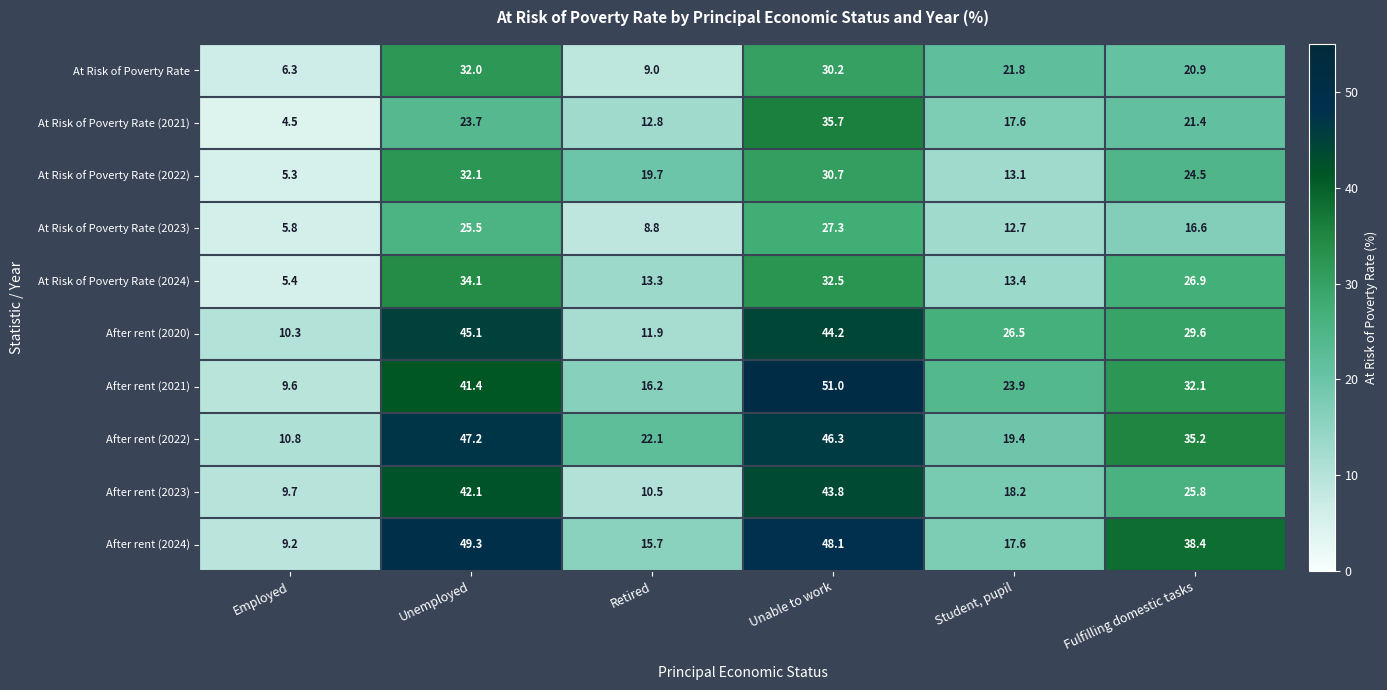

List the series in order of their peak value, lowest first.

At Risk of Poverty Rate (2023), At Risk of Poverty Rate, At Risk of Poverty Rate (2022), At Risk of Poverty Rate (2024), At Risk of Poverty Rate (2021), After rent (2023), After rent (2020), After rent (2022), After rent (2024), After rent (2021)